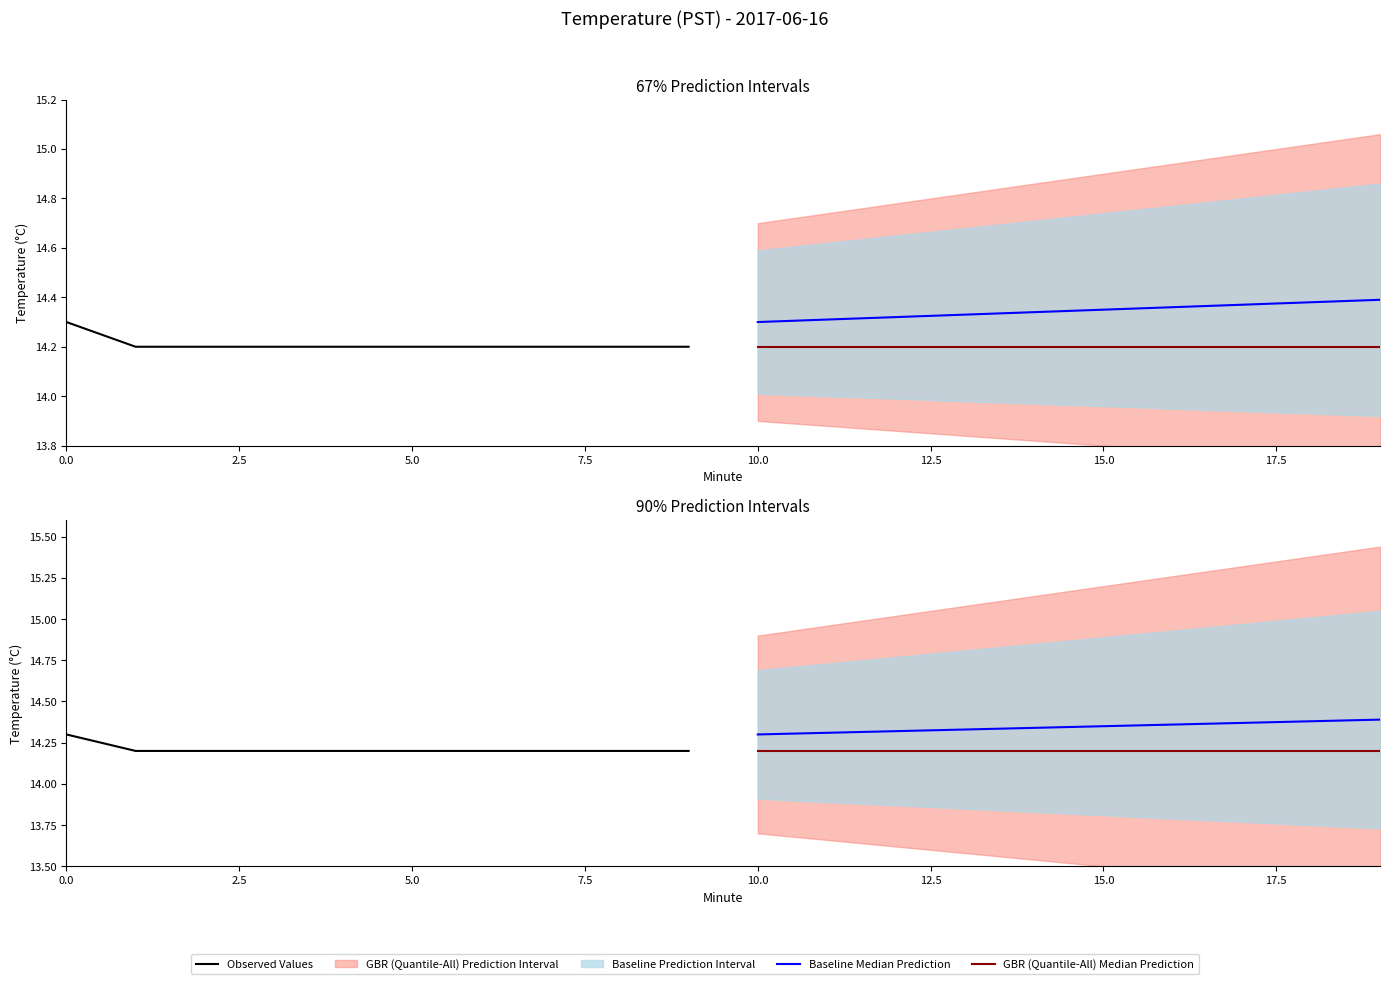

Count the number of categories in the chart.

10